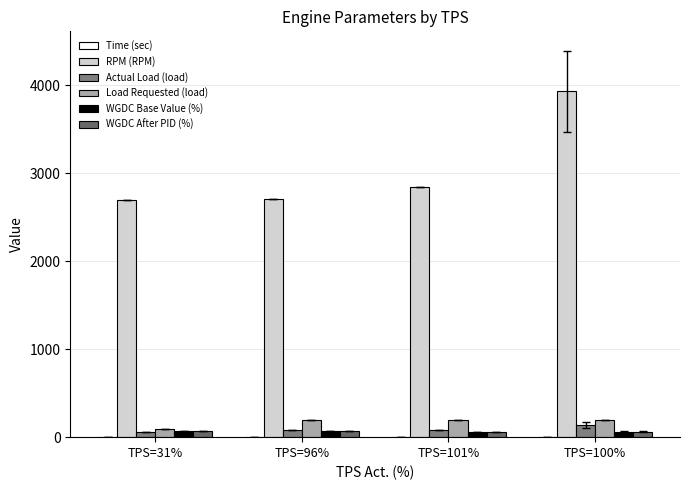

What is the label of the 1st bar from the right?

TPS=100%